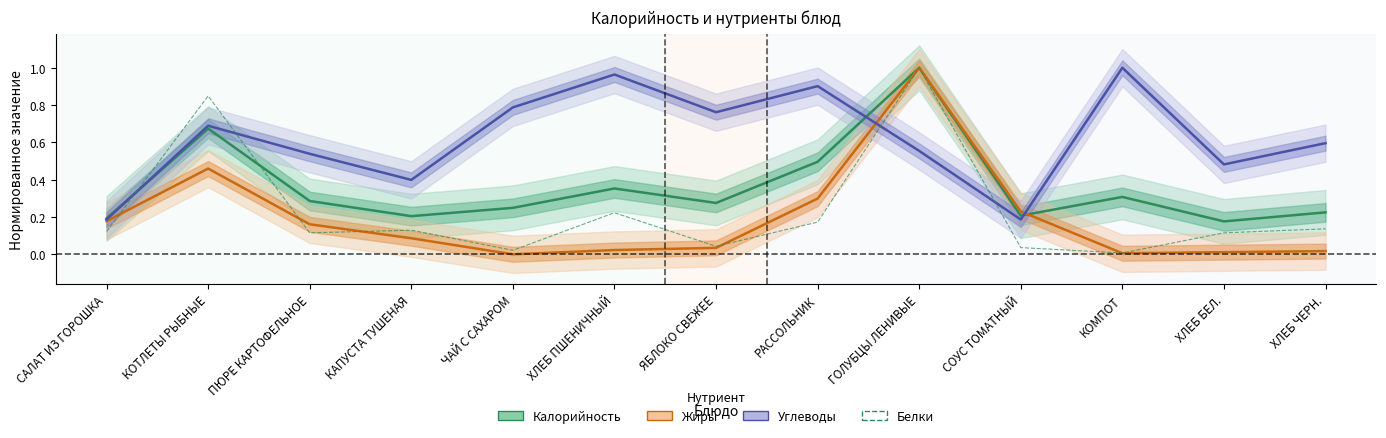

How many interior local peaks does the Жиры series have?

2